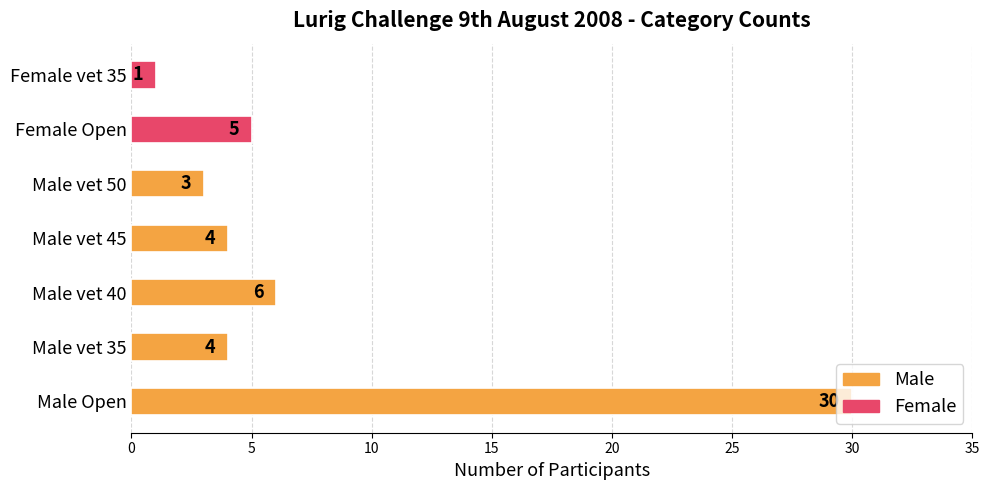

What is the maximum value shown in the chart?

30